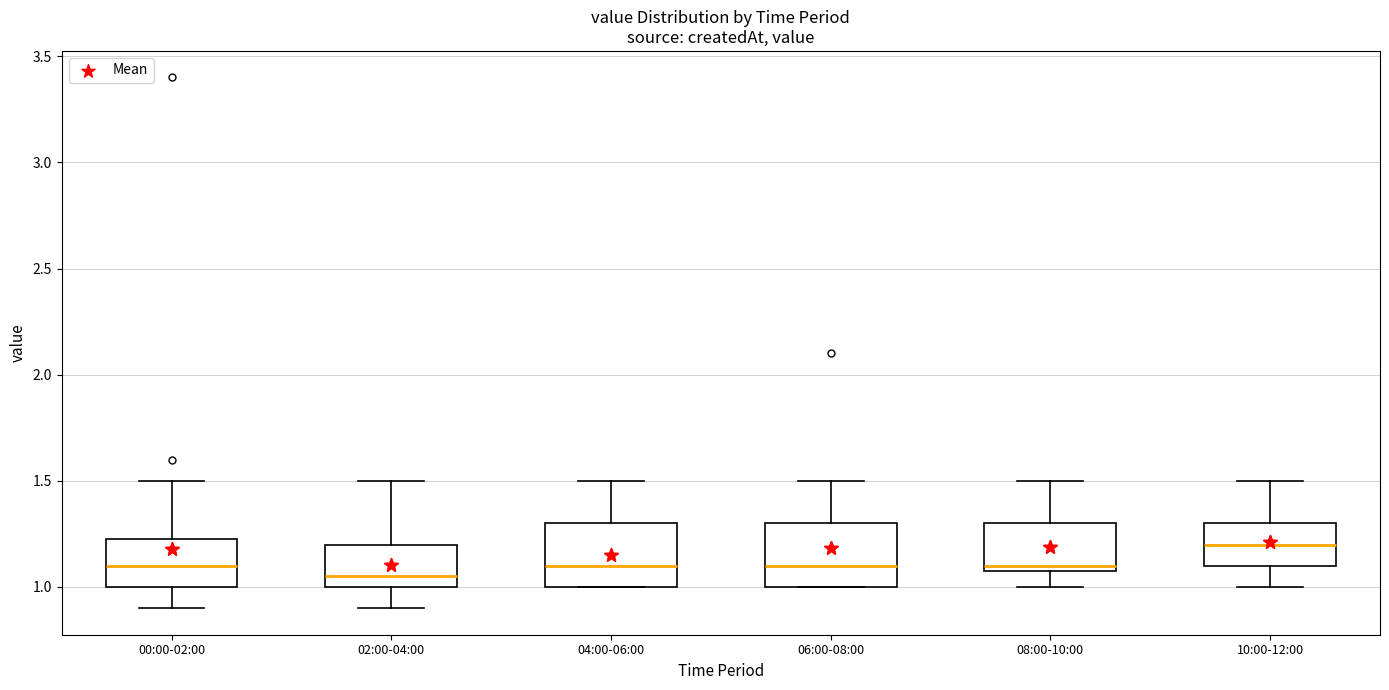

Where is the upper edge of the box for 02:00-04:00 on the y-axis? The values are not printed on the chart, so give them approximately, as read against the axis.

1.20